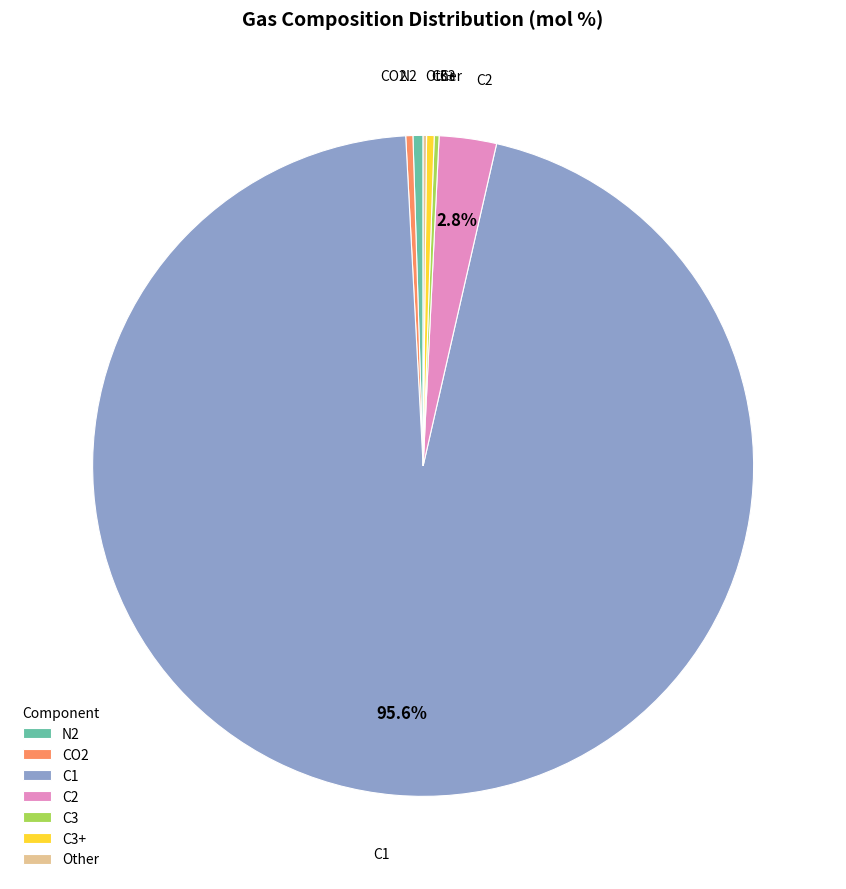

The N2 slice represents 13% of the pie. True or false?

False